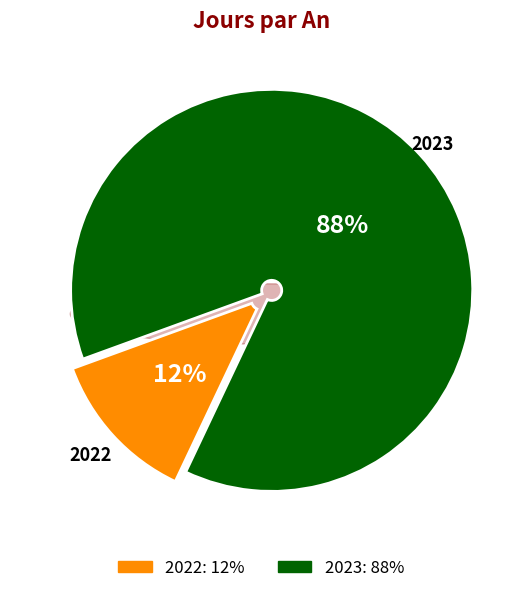

Does 2022 represent more than half of the total?

No